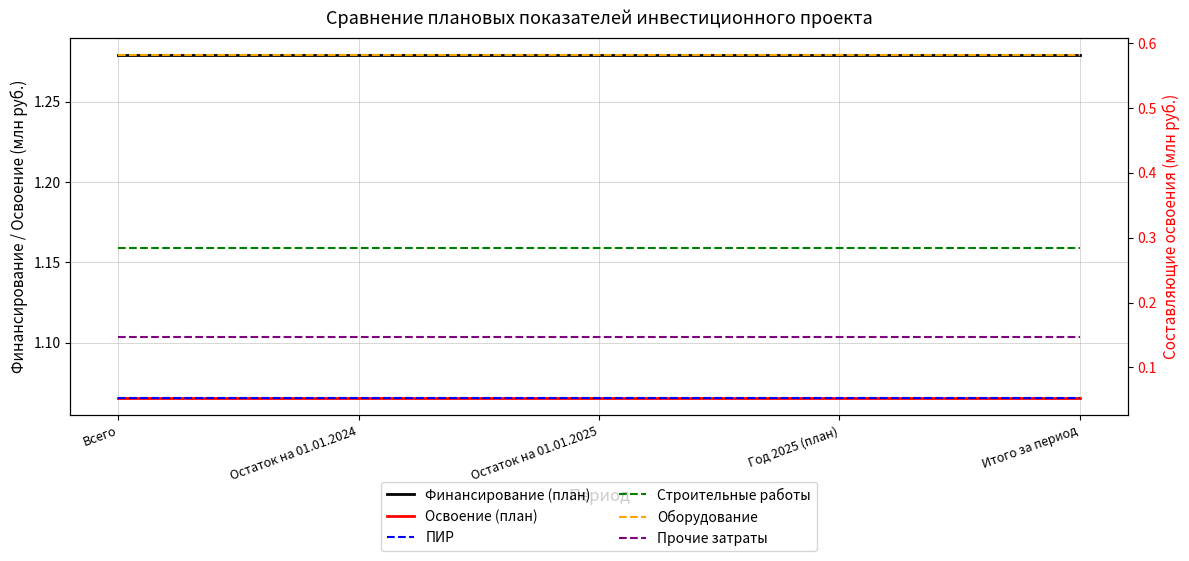

What is the value of the Оборудование point at the 3rd from the left?

0.6